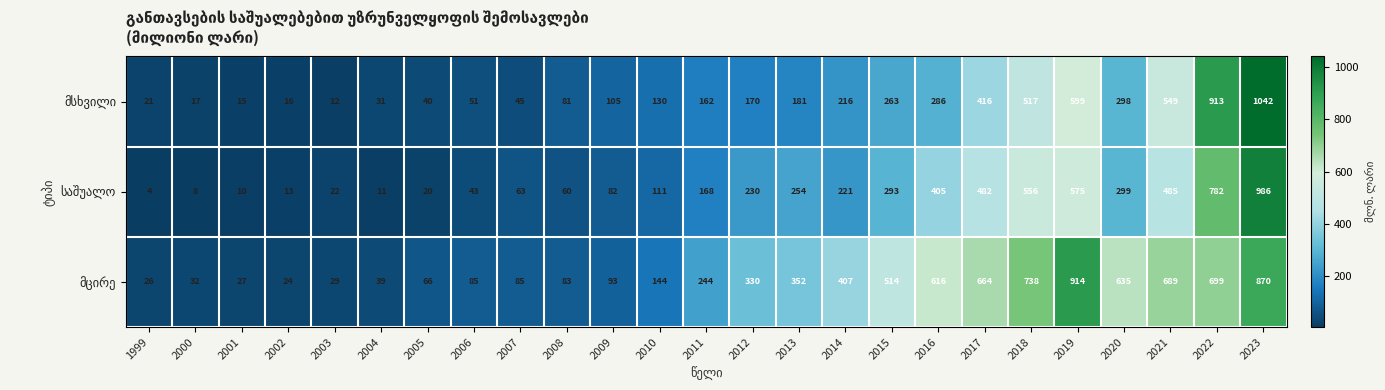

Count the number of data series in this chart.

3